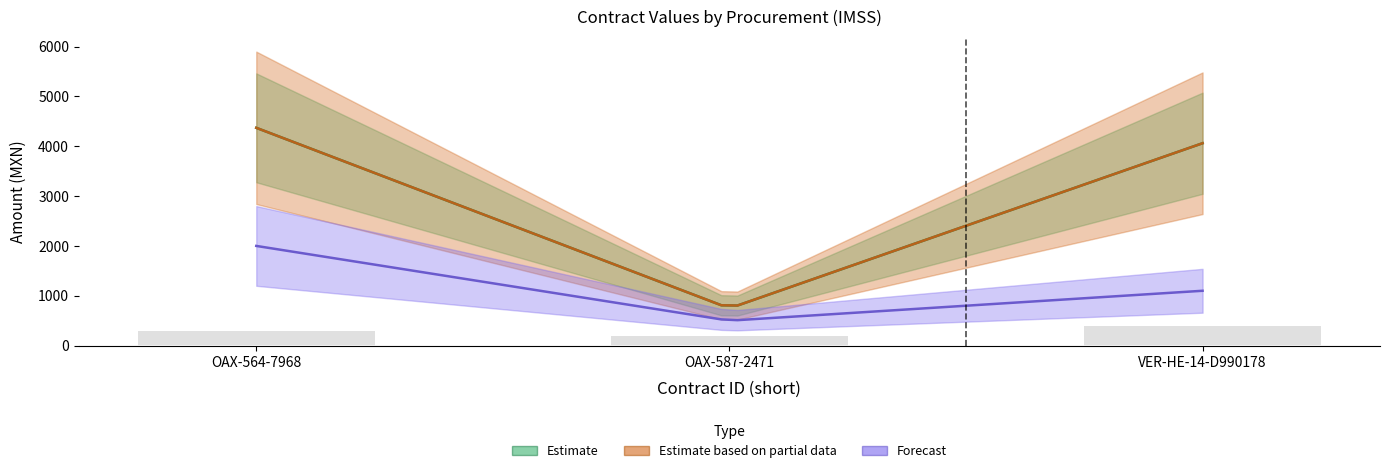

What is the difference between the highest and lowest values at OAX-587-2471?

742.5